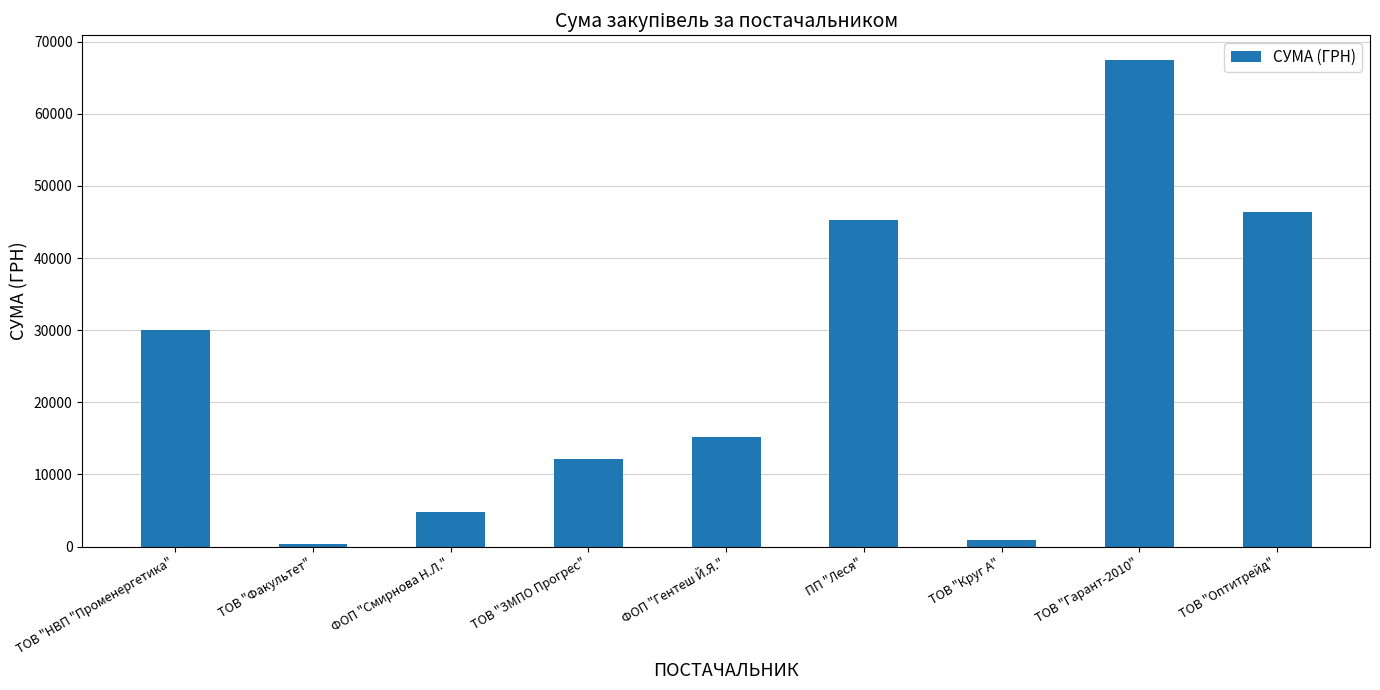

Between ПП "Леся" and ТОВ "Круг А", which is larger?

ПП "Леся"